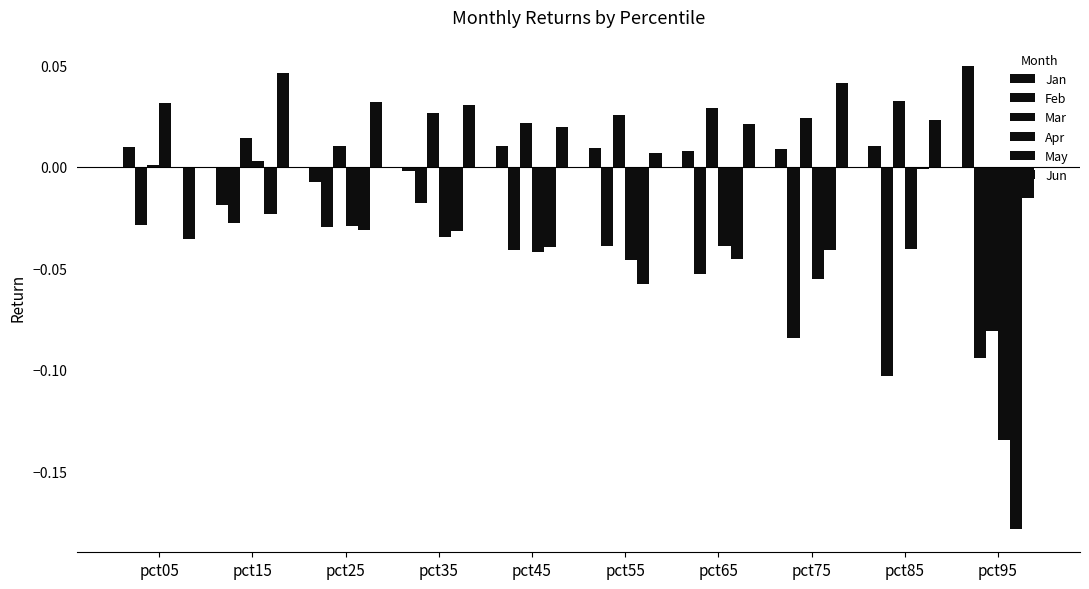

Which category has the highest value across all series?

pct95